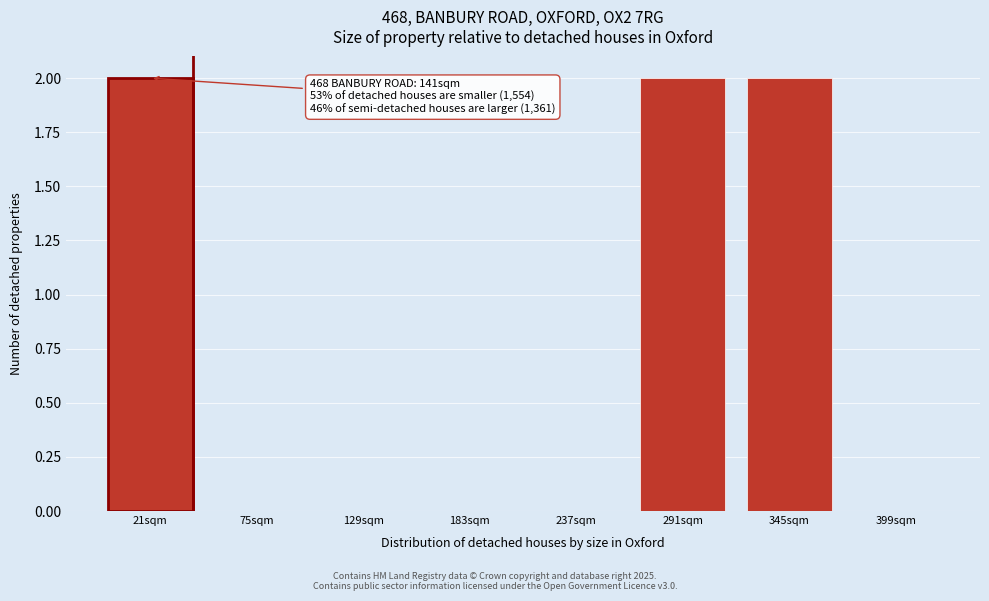

The chart shows a value of 3 at 291sqm. True or false?

False